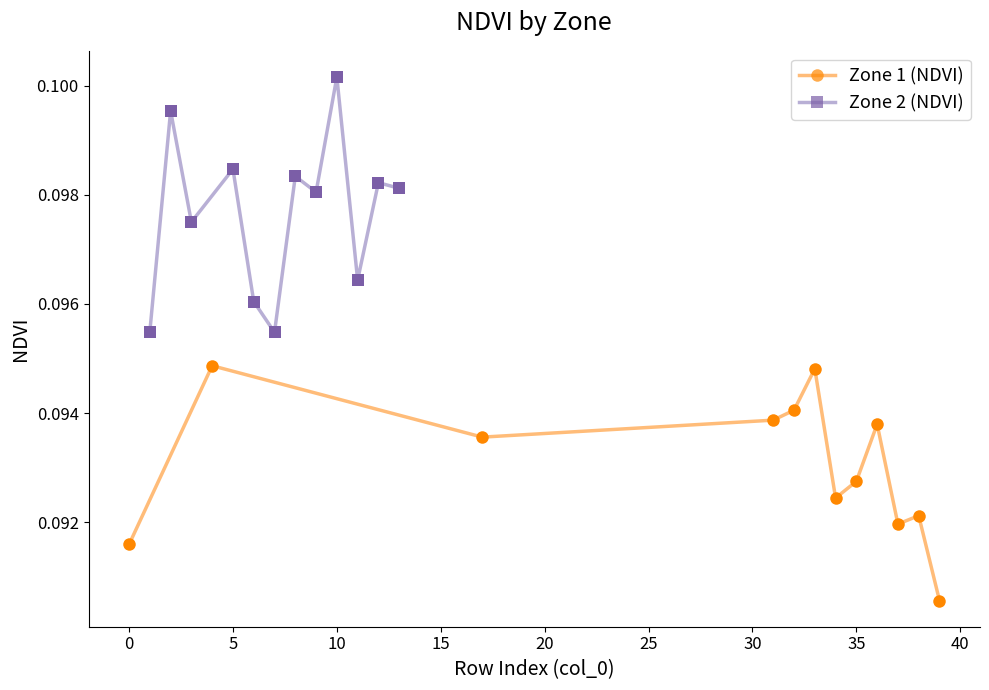

Rank the series by their maximum value, from lowest to highest.

Zone 1 (NDVI), Zone 2 (NDVI)